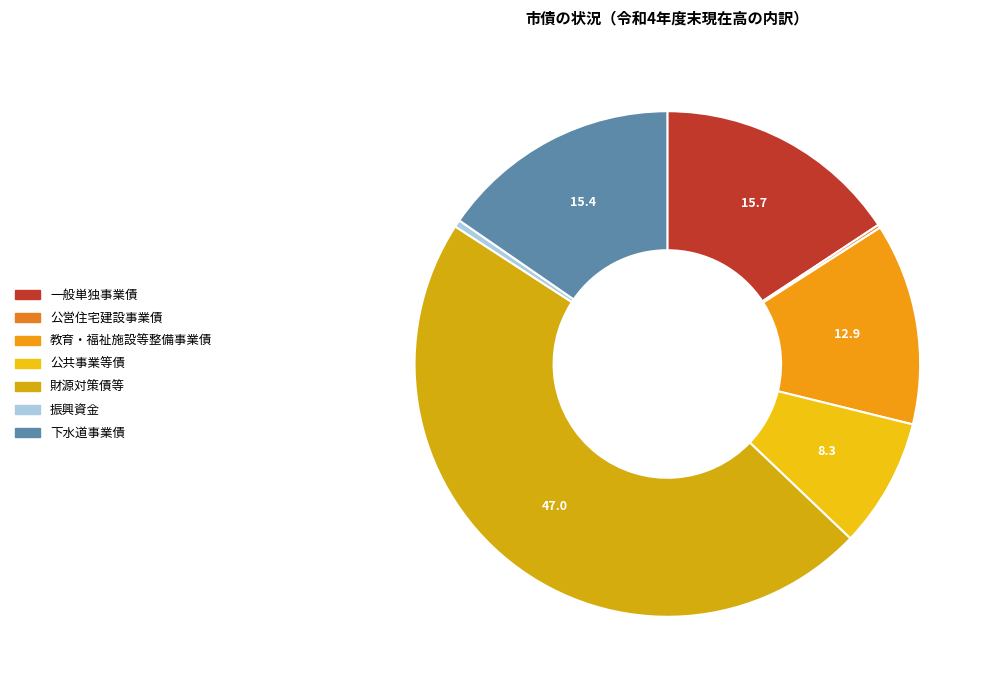

To the nearest percent, what is the difference between the 公営住宅建設事業債 and 公共事業等債 slice percentages?

8%